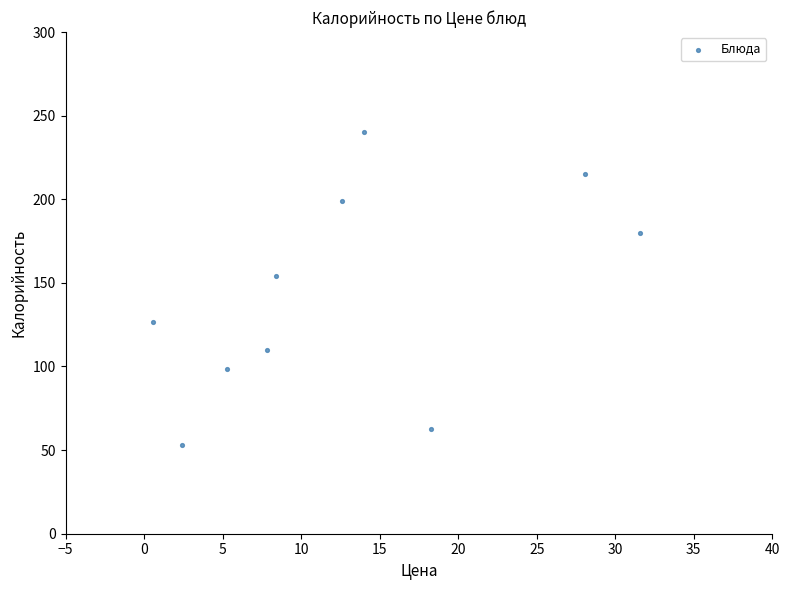

What Y value in the scatter plot is closest to 146?

154.1